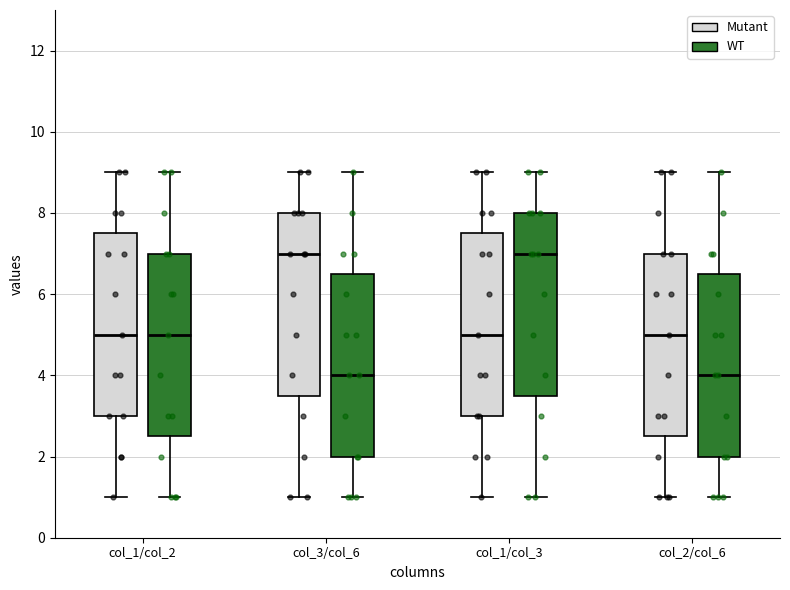

Reading left to right, transcribe this box plot: for each box, give where its median line is, the range the box spans, and where its two whiskers end, as read against the y-axis. The values are not printed on the chart, so give them approximately, as read against the axis.

col_1/col_2 (Mutant): median 5.0, box 3.0 to 7.6, whiskers 1.0 to 9.0
col_1/col_2 (WT): median 5.0, box 2.6 to 7.0, whiskers 1.0 to 9.0
col_3/col_6 (Mutant): median 7.0, box 3.6 to 8.0, whiskers 1.0 to 9.0
col_3/col_6 (WT): median 4.0, box 2.0 to 6.6, whiskers 1.0 to 9.0
col_1/col_3 (Mutant): median 5.0, box 3.0 to 7.6, whiskers 1.0 to 9.0
col_1/col_3 (WT): median 7.0, box 3.6 to 8.0, whiskers 1.0 to 9.0
col_2/col_6 (Mutant): median 5.0, box 2.6 to 7.0, whiskers 1.0 to 9.0
col_2/col_6 (WT): median 4.0, box 2.0 to 6.6, whiskers 1.0 to 9.0